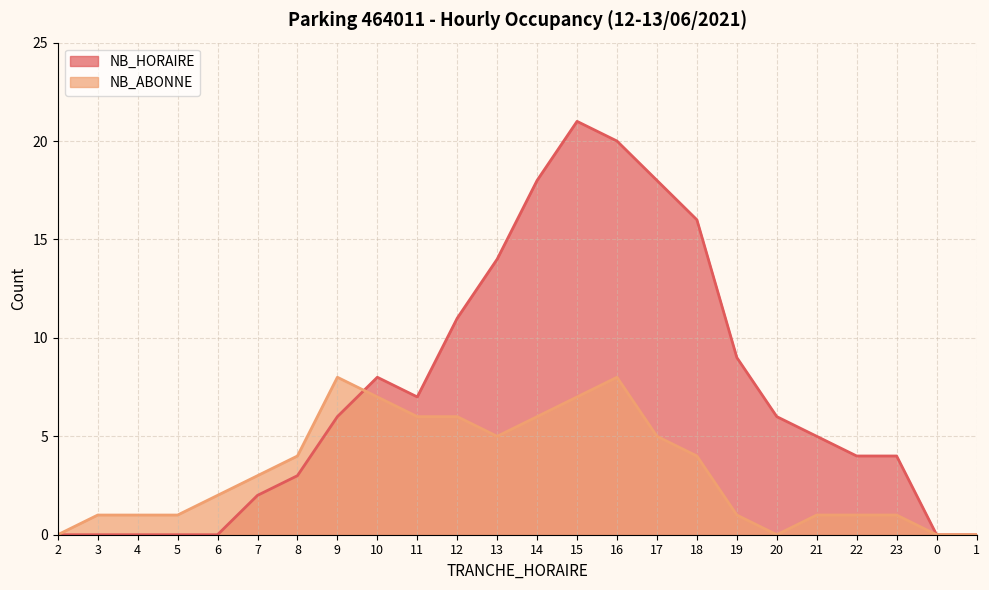

Between which two adjacent categories do NB_HORAIRE and NB_ABONNE first intersect?

9 and 10